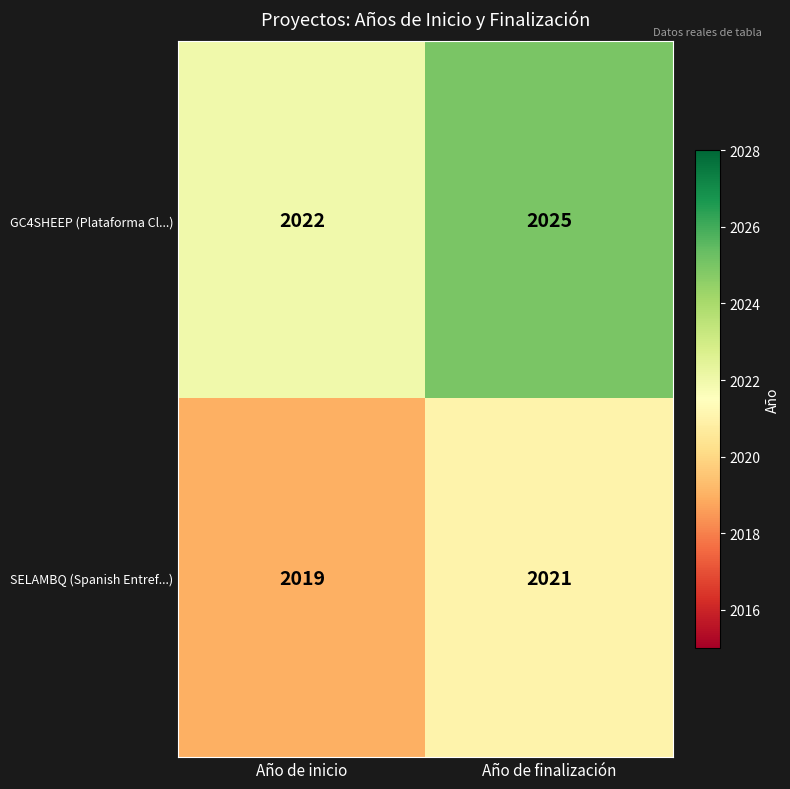

Reading right to left, list all the values displayed in this chart.

GC4SHEEP (Plataforma Cl...): 2025	2022
SELAMBQ (Spanish Entref...): 2021	2019